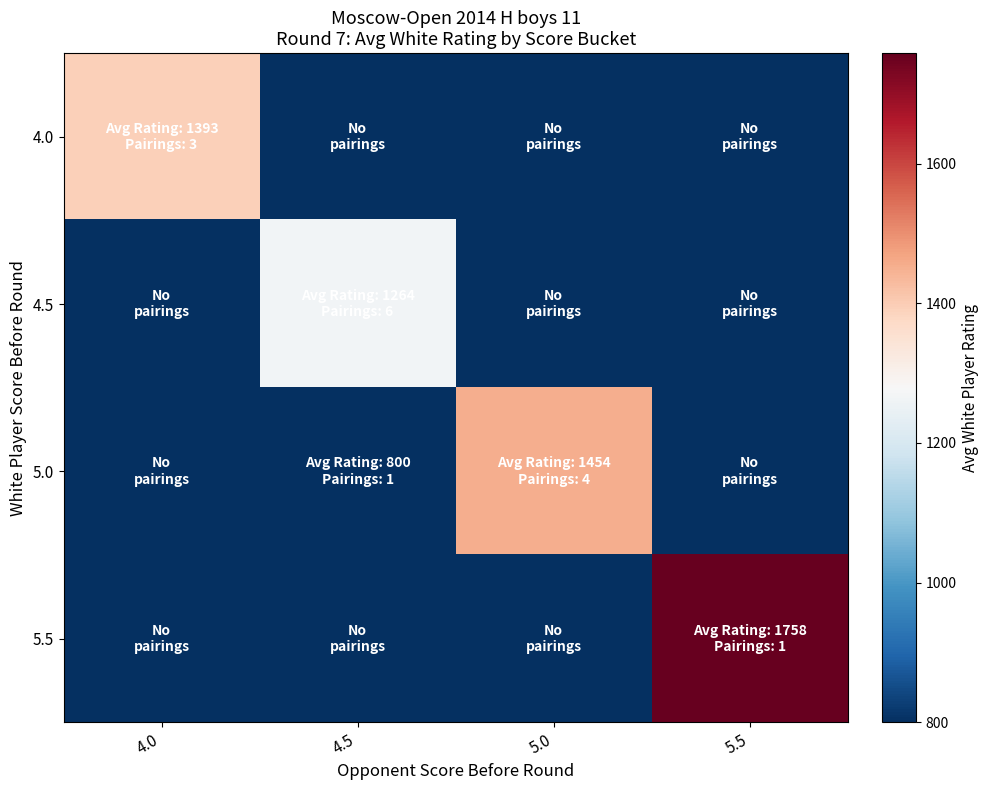

At how many categories does at least one series exceed 1366?

3